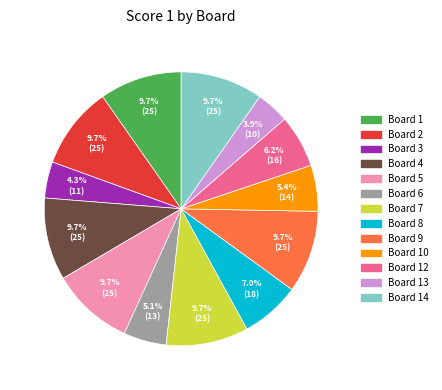

To the nearest percent, what is the average slice percentage?

8%